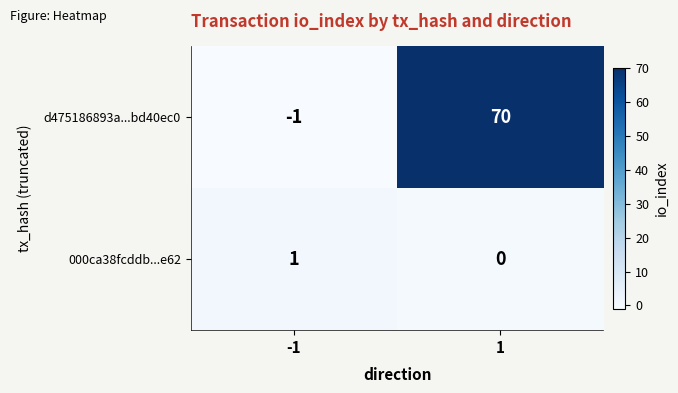

Which series has the largest total across all categories?

d475186893a...bd40ec0